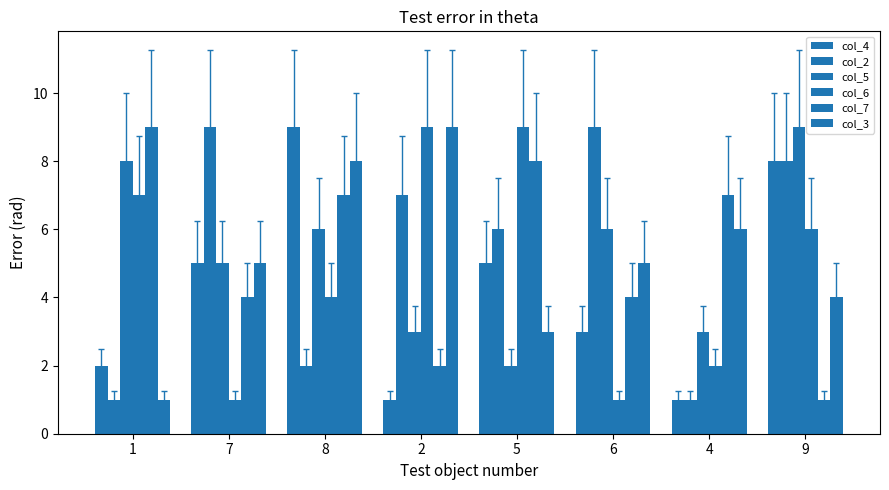

At which category is the sum across all series the highest?

8